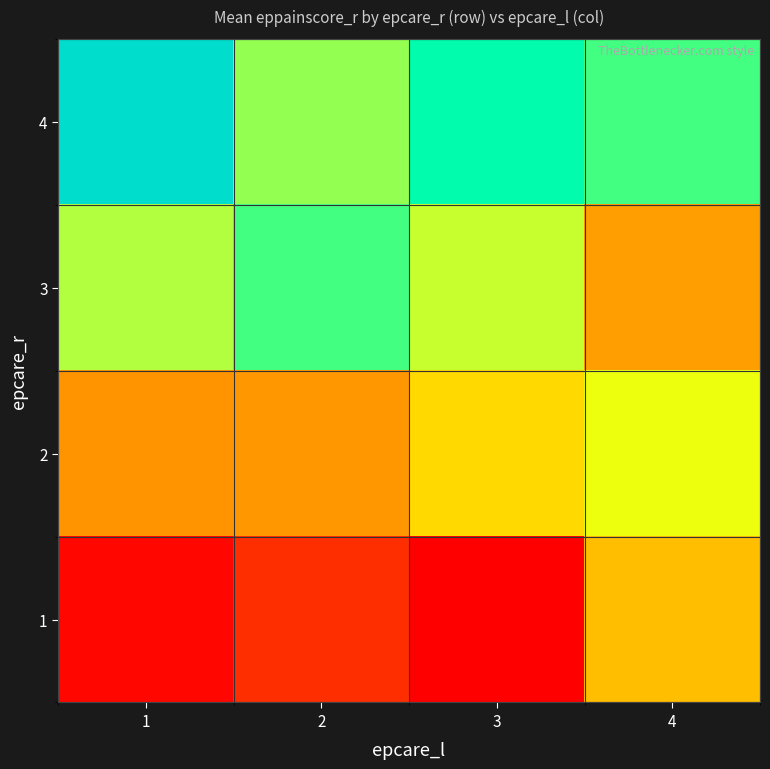

Rank the series by their maximum value, from lowest to highest.

1, 2, 3, 4